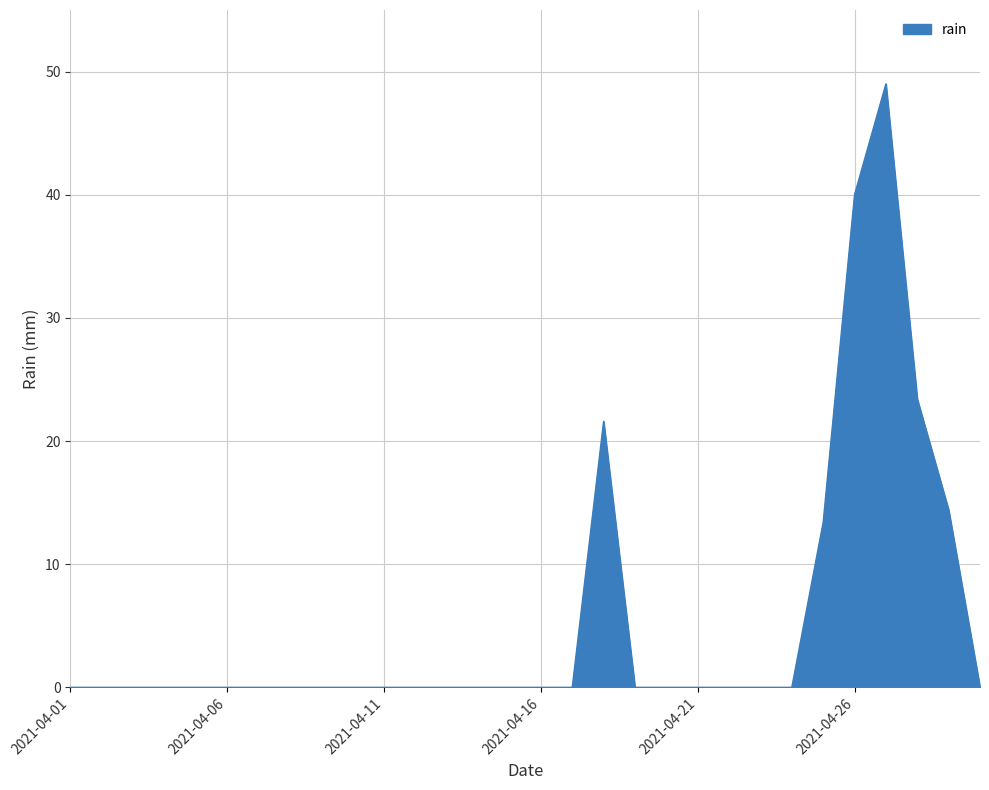

Does the chart have visible grid lines?

Yes